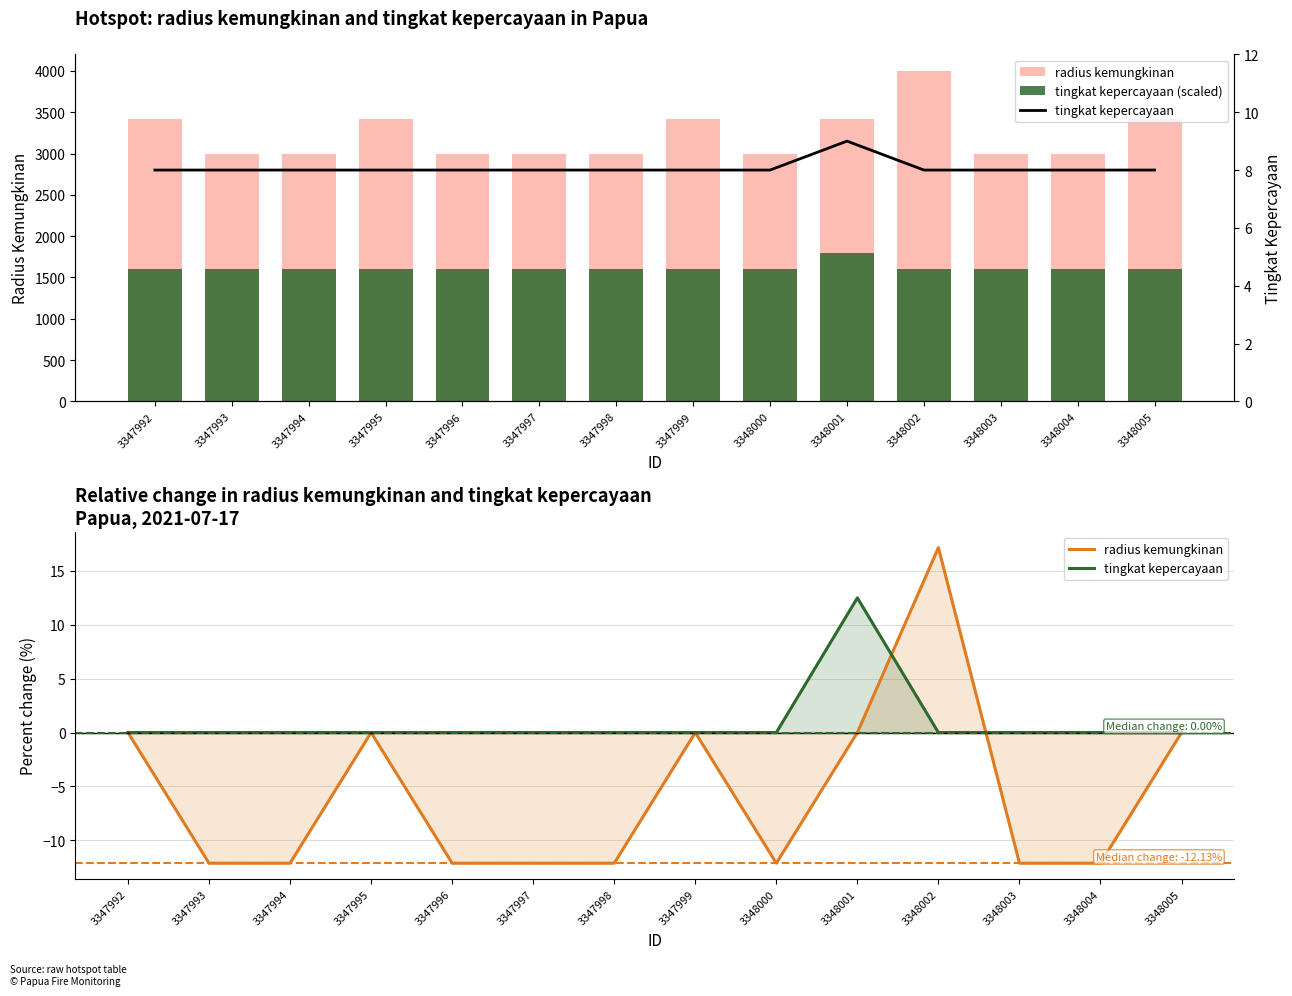

Does the chart contain stacked bars?

No